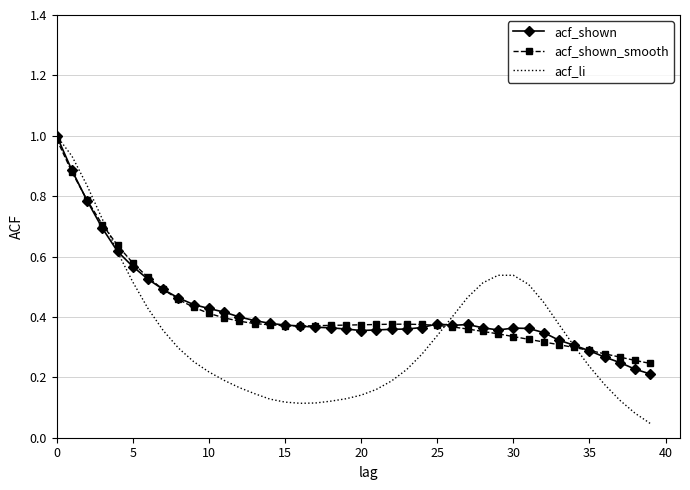

What is the highest value of the acf_shown series?

1.0